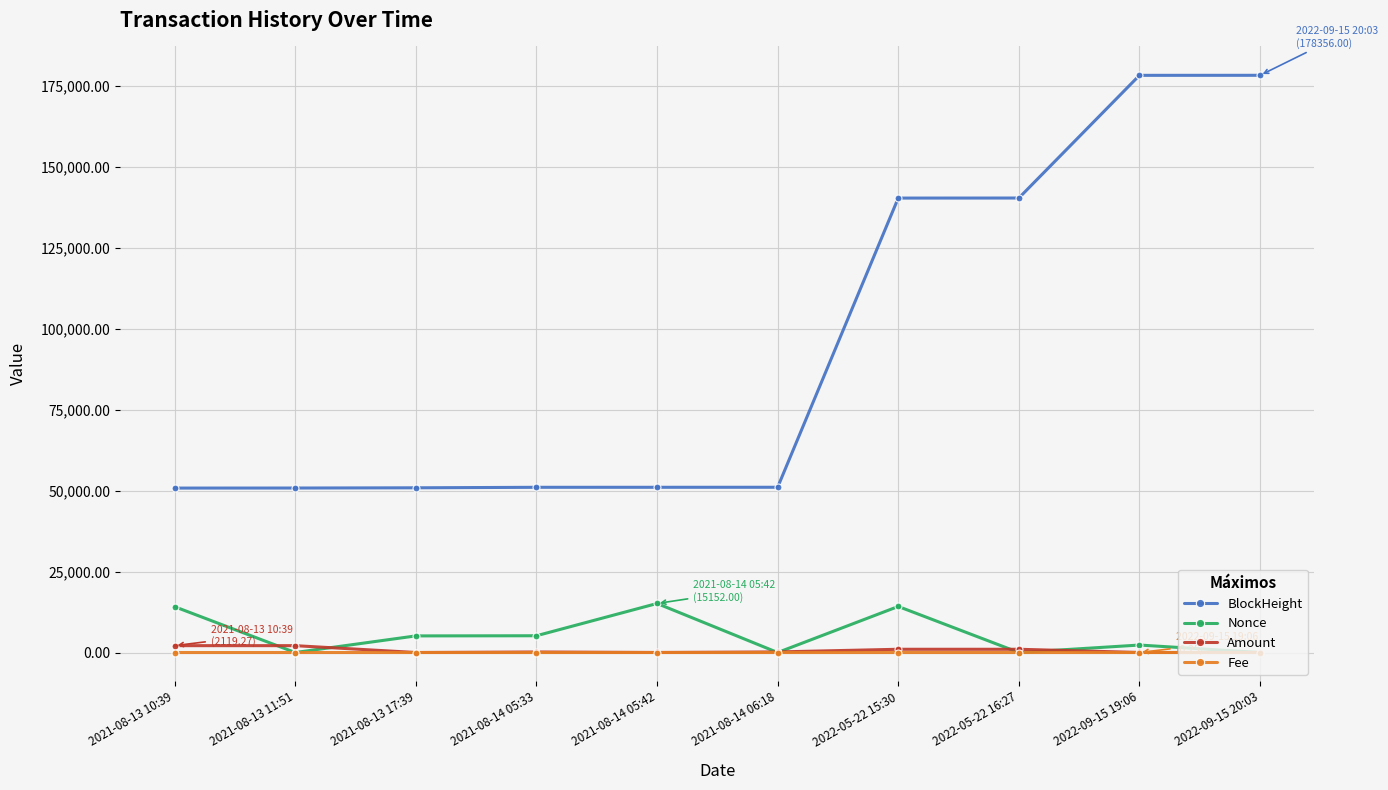

What is the label of the 8th point from the right?

2021-08-13 17:39